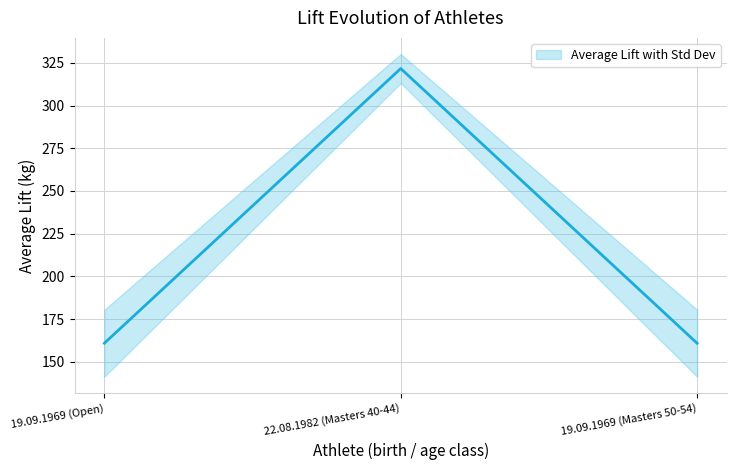

Rank the categories by value from highest to lowest.

22.08.1982 (Masters 40-44), 19.09.1969 (Open), 19.09.1969 (Masters 50-54)